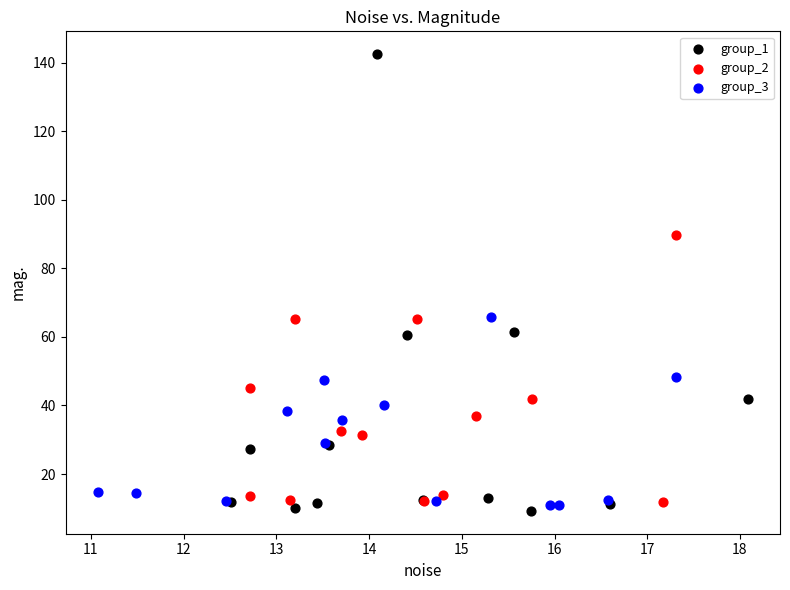

Which series contains the highest Y value?

group_1